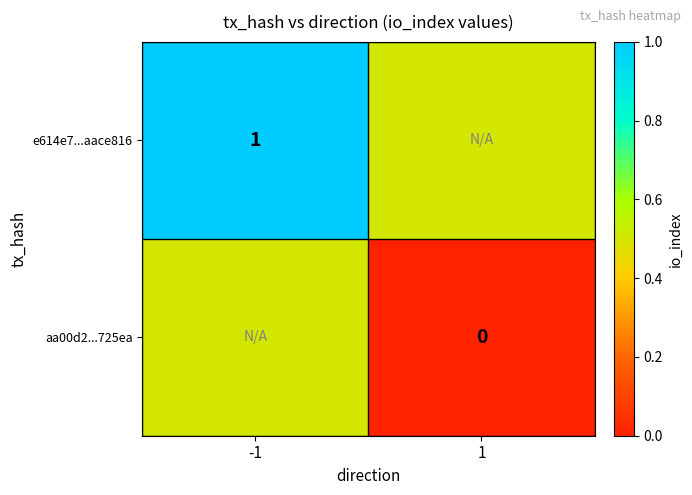

Which has a higher value, 1 or -1?

-1